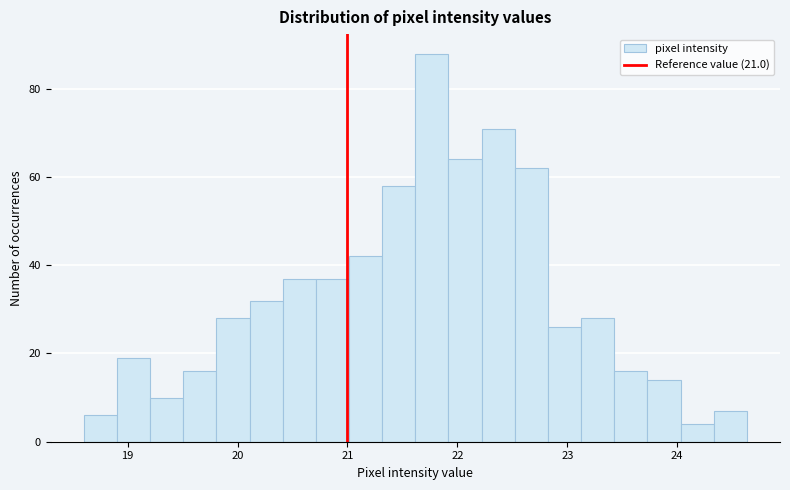

Around what value on the x-axis is the tallest bar? Give the approximate position of its centre, as read against the axis.

21.8